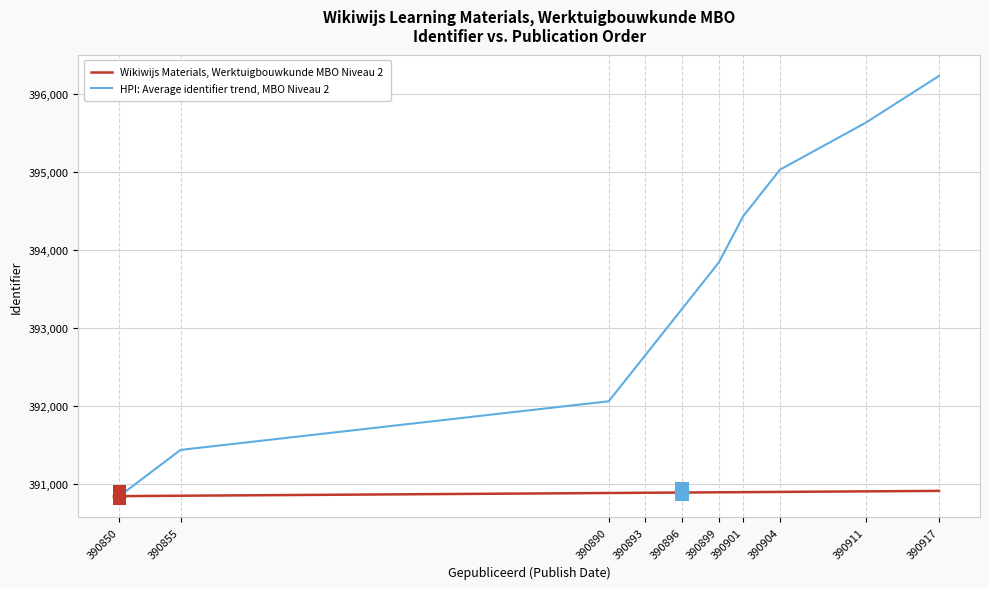

Which series changed the most between 390850 and 390855?

HPI: Average identifier trend, MBO Niveau 2